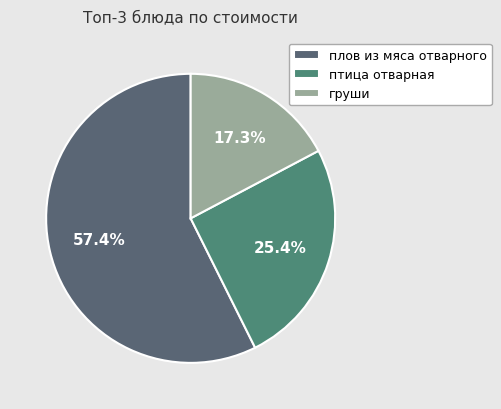

Count the number of slices in the pie.

3